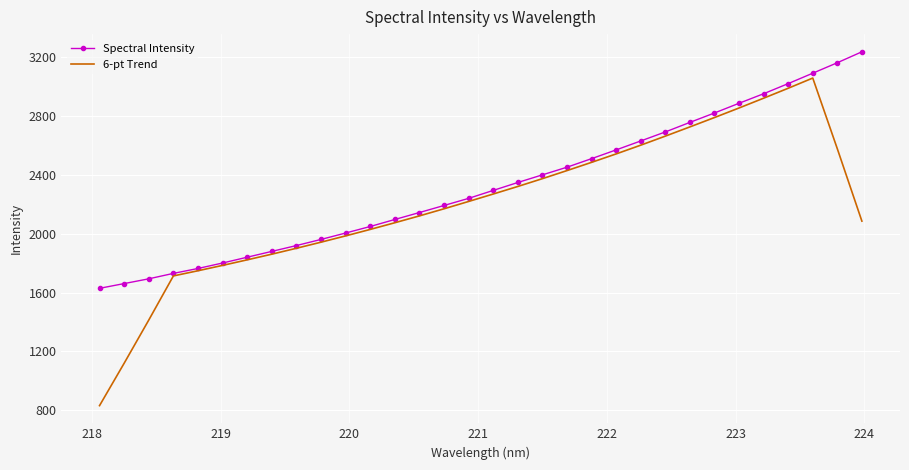

Rank the series by their maximum value, from lowest to highest.

6-pt Trend, Spectral Intensity